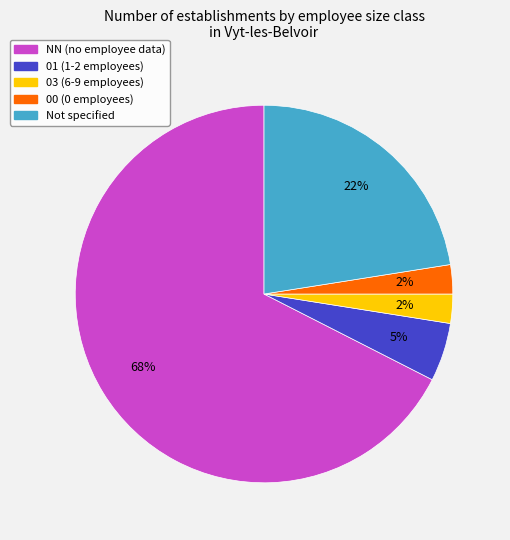

Does any single category account for the majority?

Yes